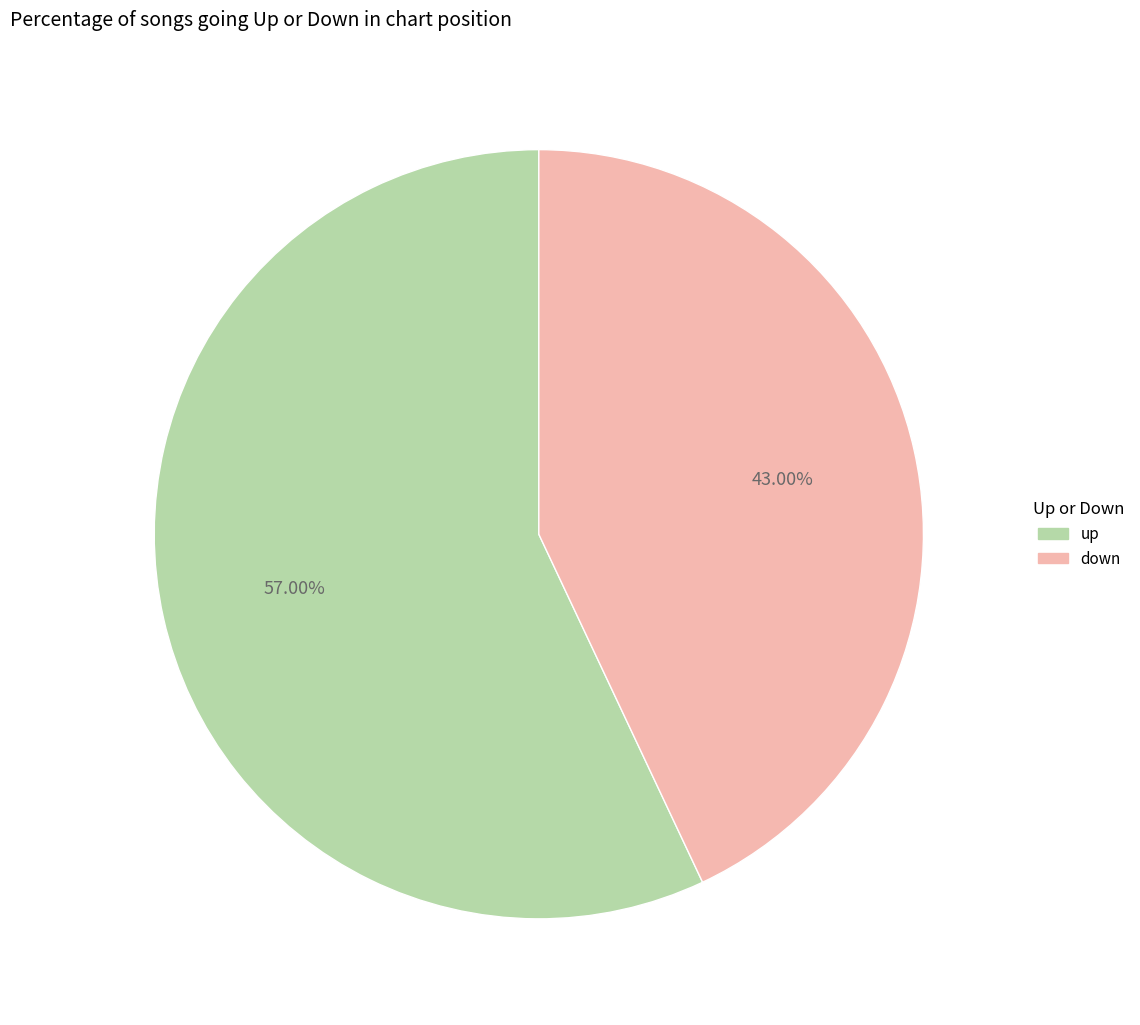

Rank the categories by value from highest to lowest.

up, down